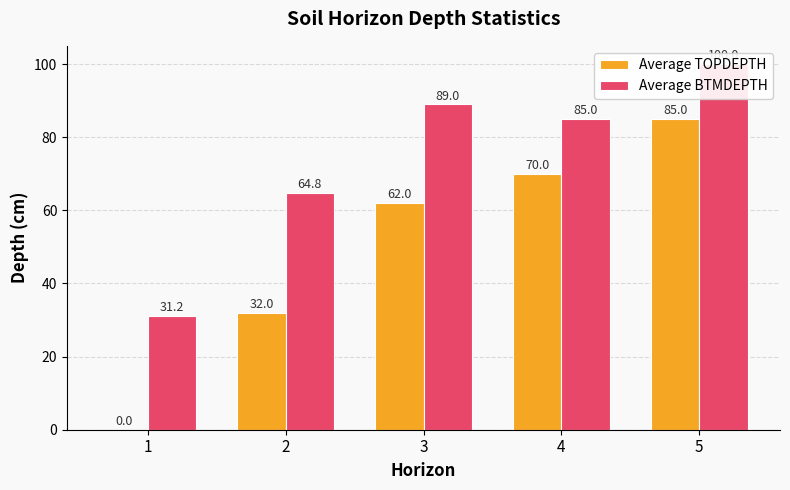

Which has a higher value, 2 or 1?

2